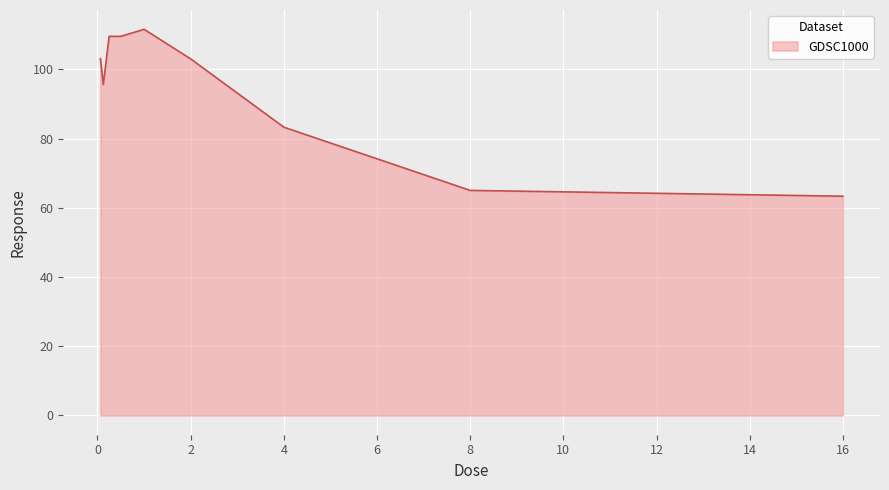

What is the maximum value shown in the chart?

111.6